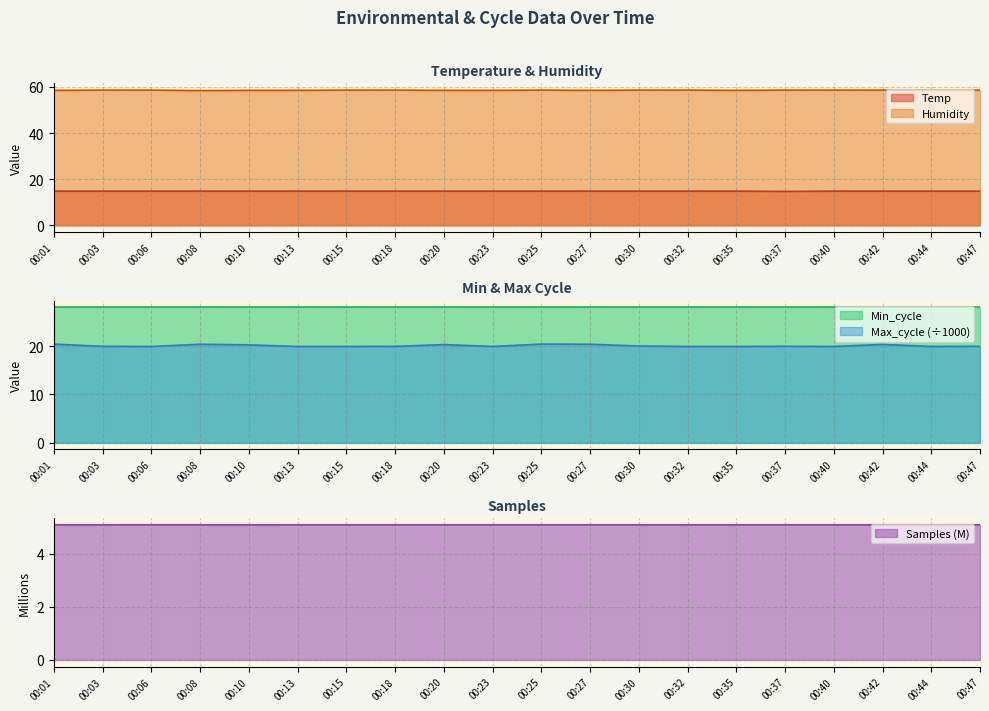

What is the total value across all series at 00:23?

98.3